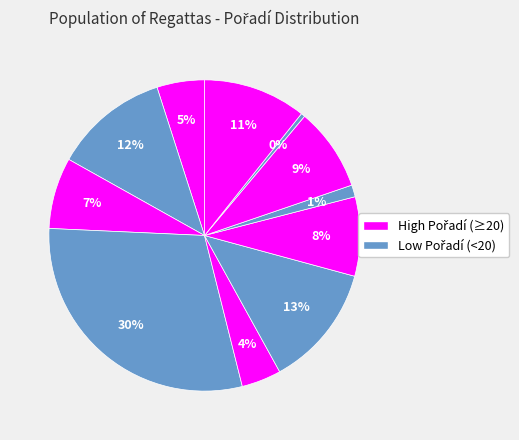

How many segments does this pie chart have?

11